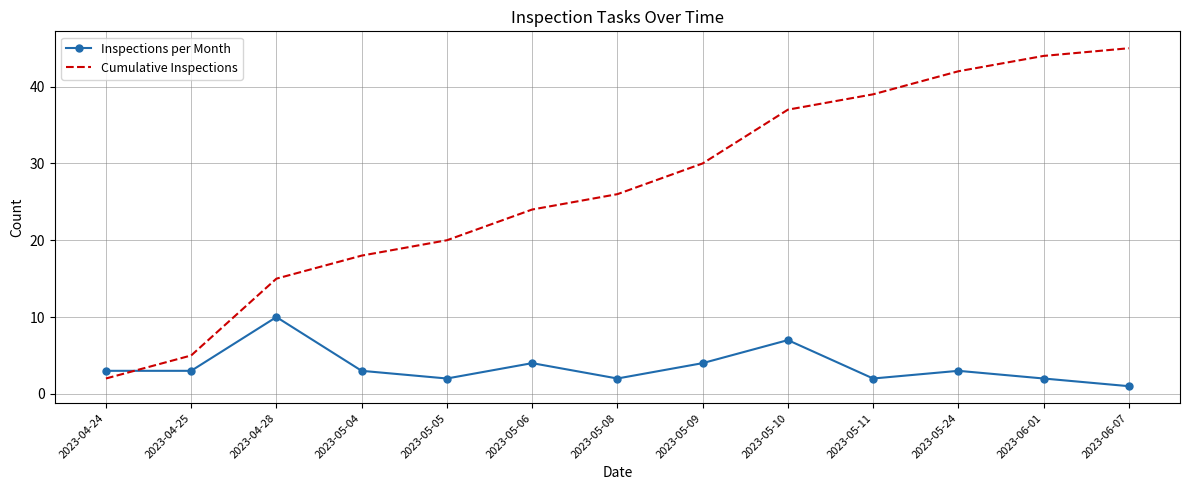

What is the lowest value of the Cumulative Inspections series?

2